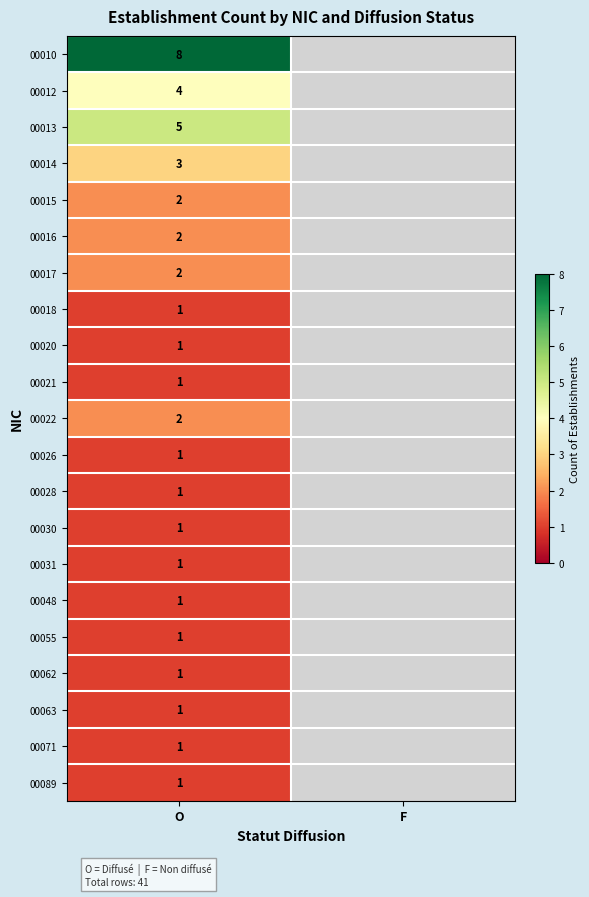

What is the spread (max minus min) of values at O?

7